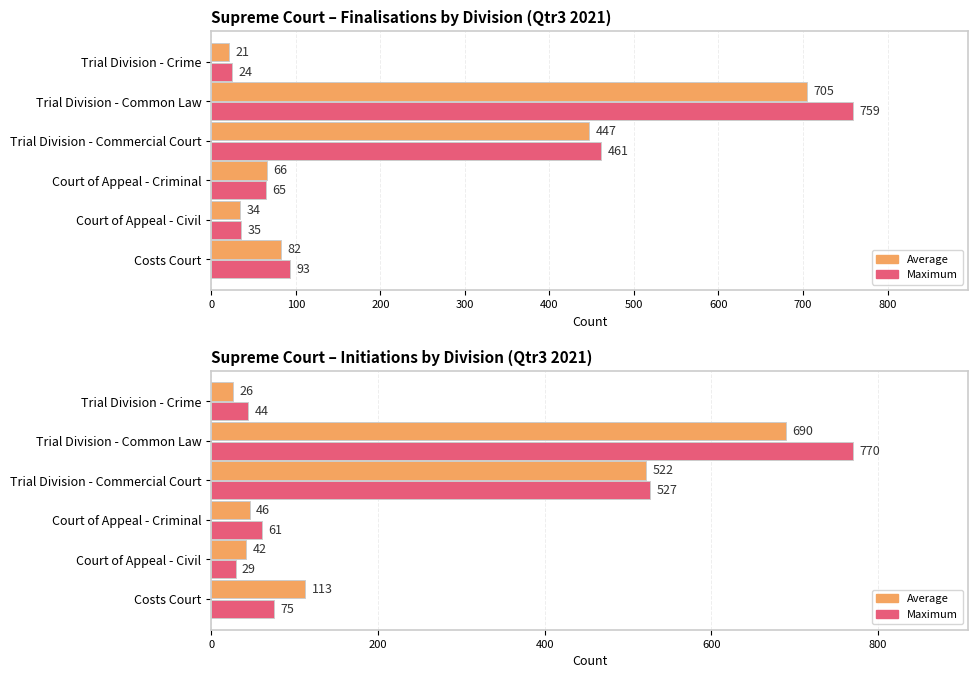

What are all the series names shown in the legend?

Average finalisations / initiations, Maximum finalisations / initiations